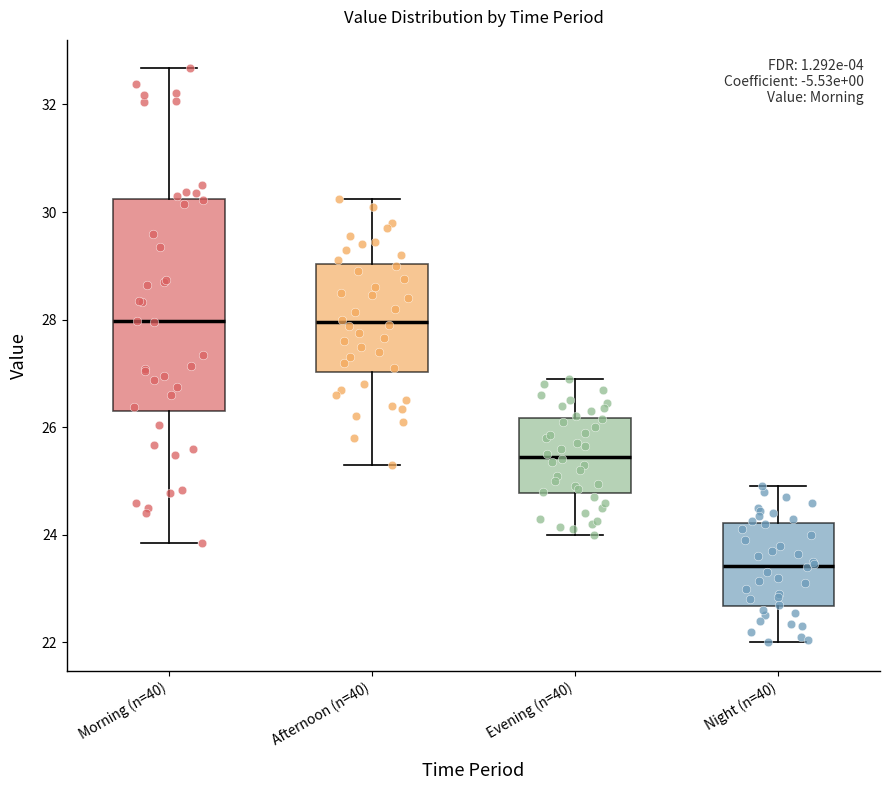

Reading left to right, read every box against the y-axis: the position of its median line, the range the box covers, and the ends of its whiskers. The values are not printed on the chart, so give them approximately, as read against the axis.

Morning (n=40): median 28.0, box 26.2 to 30.2, whiskers 23.8 to 32.6
Afternoon (n=40): median 28.0, box 27.0 to 29.0, whiskers 25.4 to 30.2
Evening (n=40): median 25.4, box 24.8 to 26.2, whiskers 24.0 to 27.0
Night (n=40): median 23.4, box 22.6 to 24.2, whiskers 22.0 to 25.0